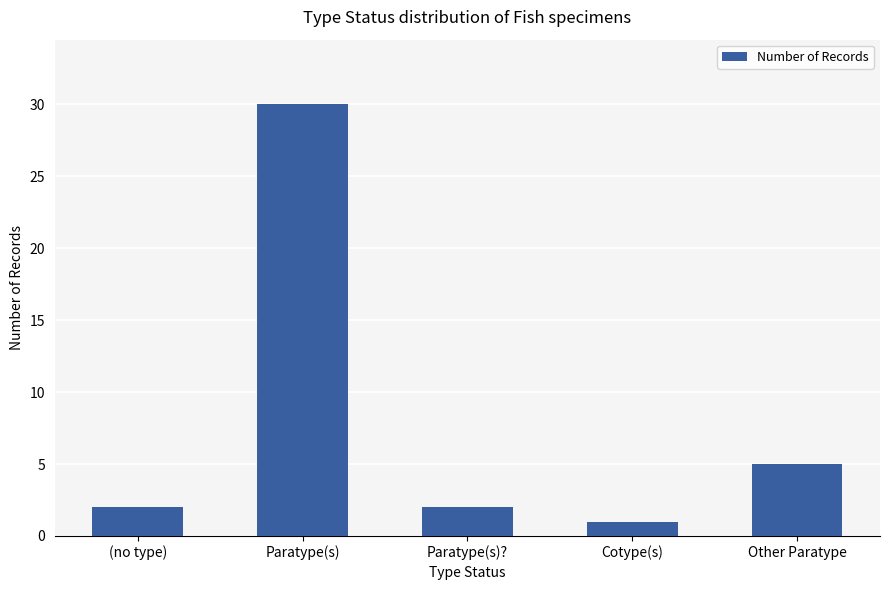

The value at Paratype(s) is 30. True or false?

True